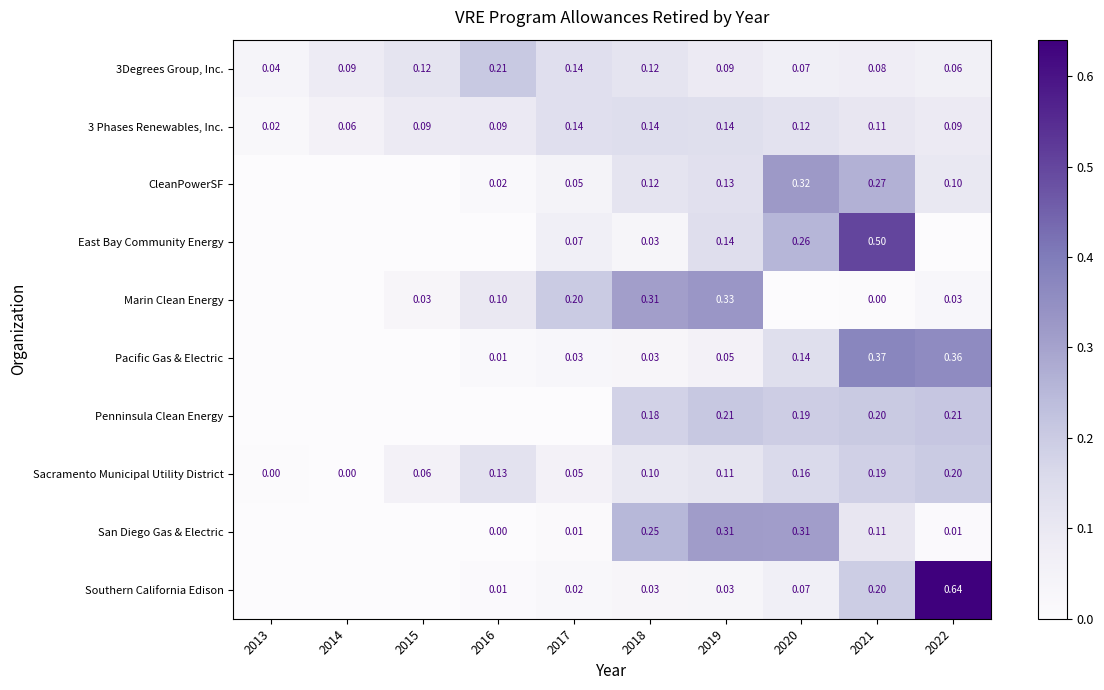

The value of East Bay Community Energy at 2020 is 0.1. True or false?

False